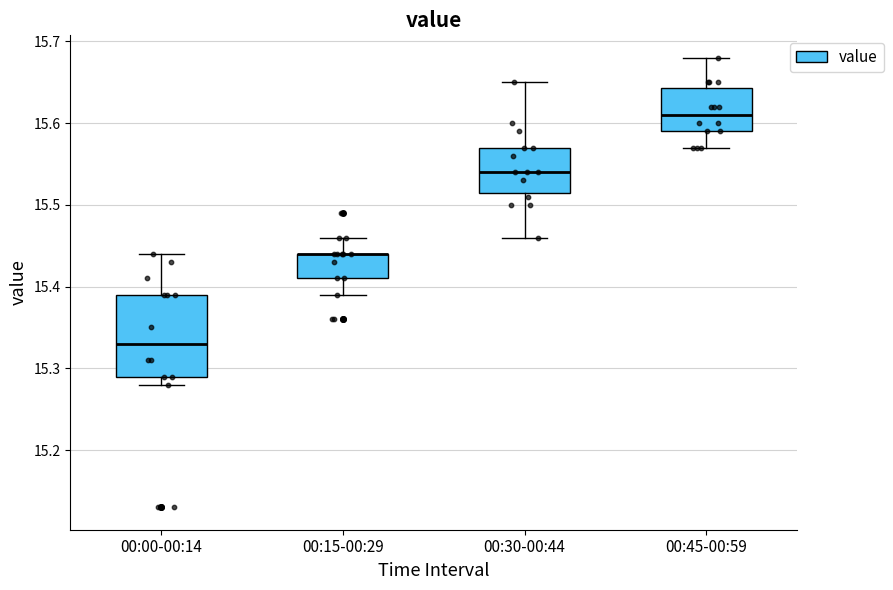

Reading left to right, read every box against the y-axis: the position of its median line, the range the box covers, and the ends of its whiskers. The values are not printed on the chart, so give them approximately, as read against the axis.

00:00-00:14: median 15.33, box 15.29 to 15.39, whiskers 15.28 to 15.44
00:15-00:29: median 15.44 (drawn on the box's upper edge), box 15.41 to 15.44, whiskers 15.39 to 15.46
00:30-00:44: median 15.54, box 15.52 to 15.57, whiskers 15.46 to 15.65
00:45-00:59: median 15.61, box 15.59 to 15.64, whiskers 15.57 to 15.68